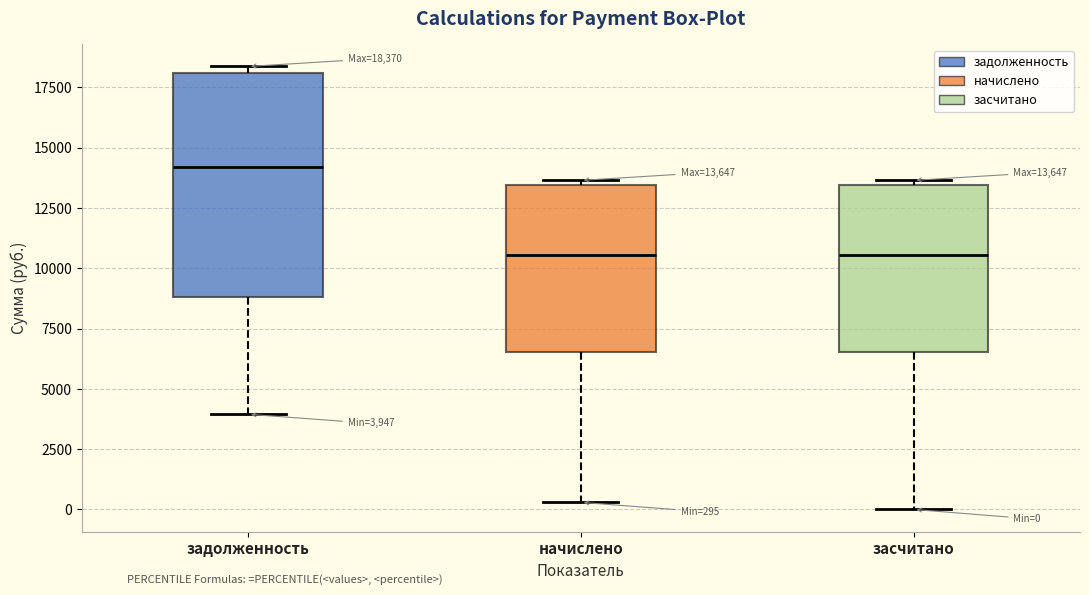

Comparing the boxes themselves (not the whiskers), which one is the tallest?

задолженность